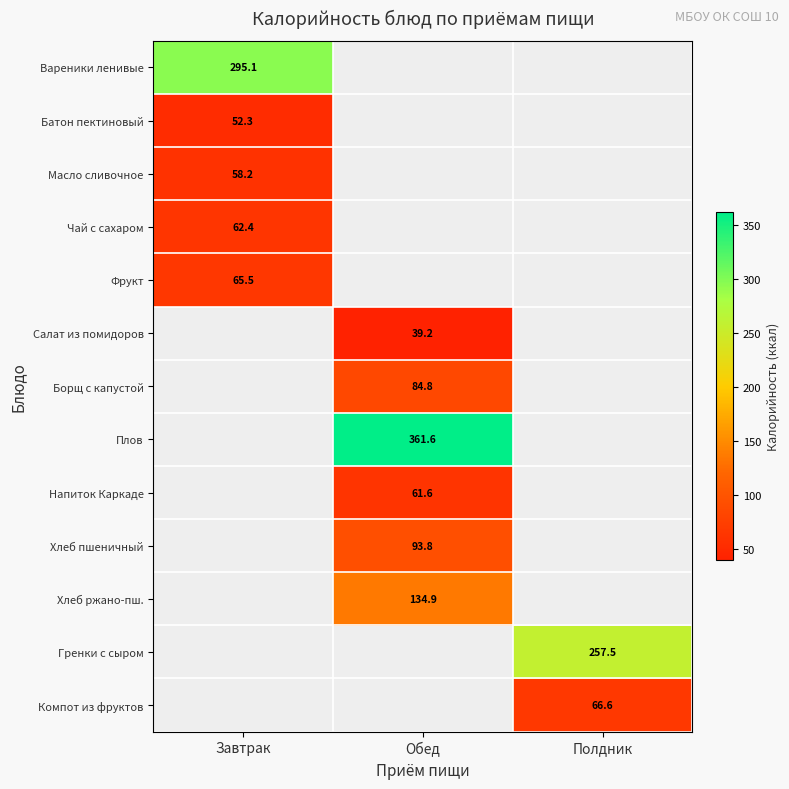

Is the value of Напиток Каркаде at Полдник greater than the value of Чай с сахаром at Завтрак?

No